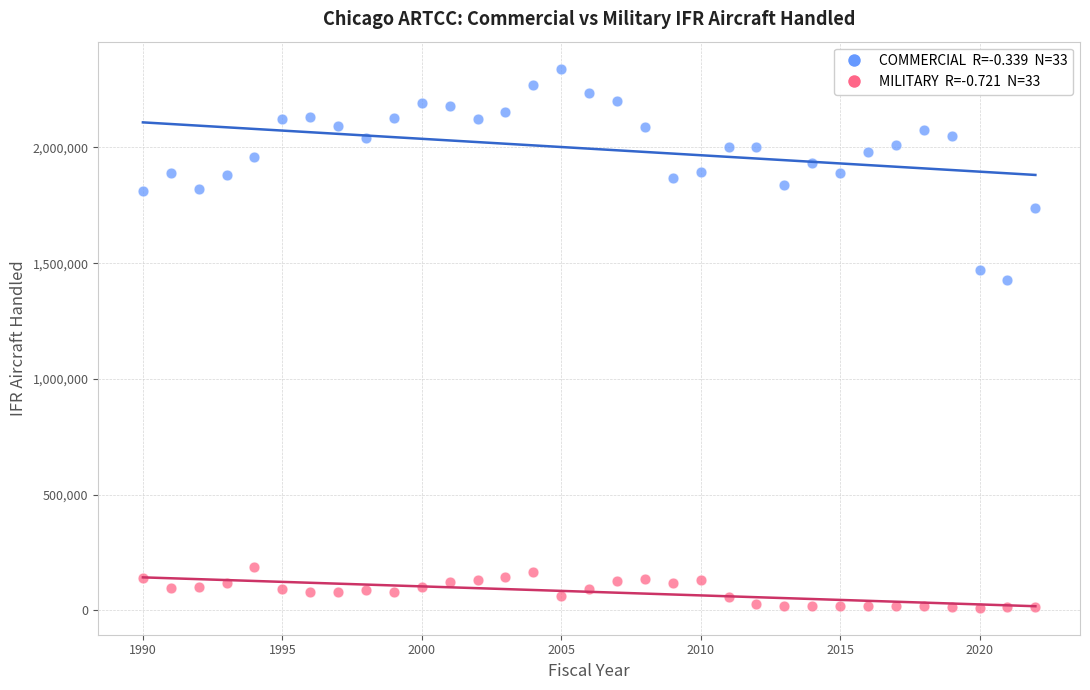

Across all series, what Y value is closest to 1176150?

1426092